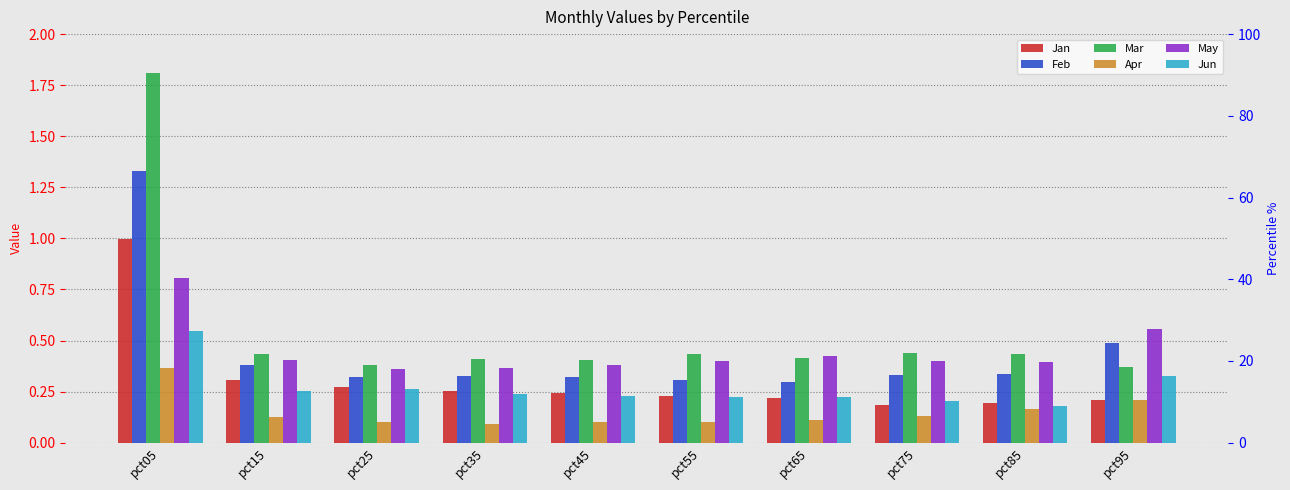

Is it true that Apr equals 0.1 at pct75?

False